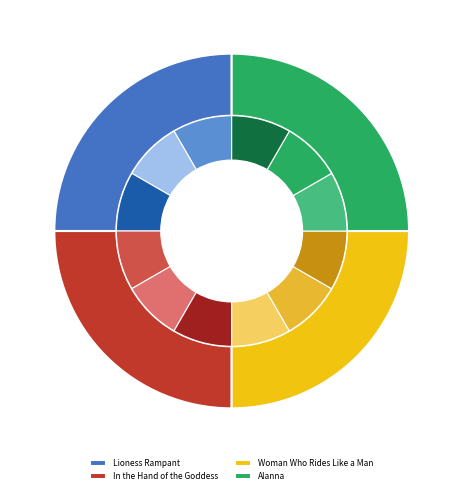

To the nearest percent, what is the average slice percentage?

25%